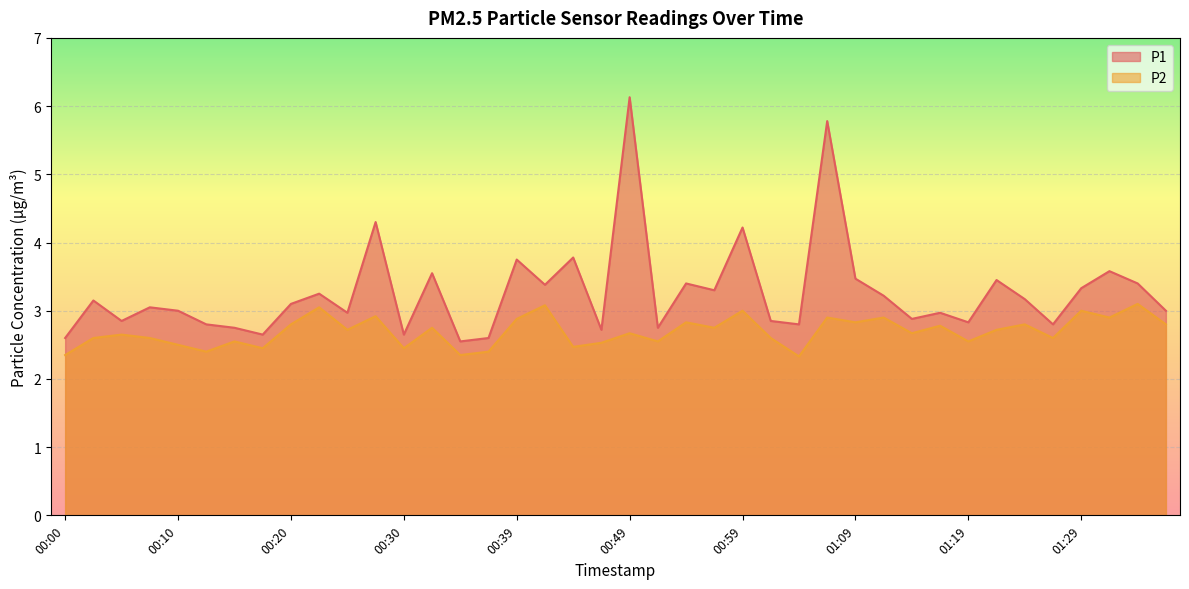

True or false: P1 and P2 intersect in this chart.

False